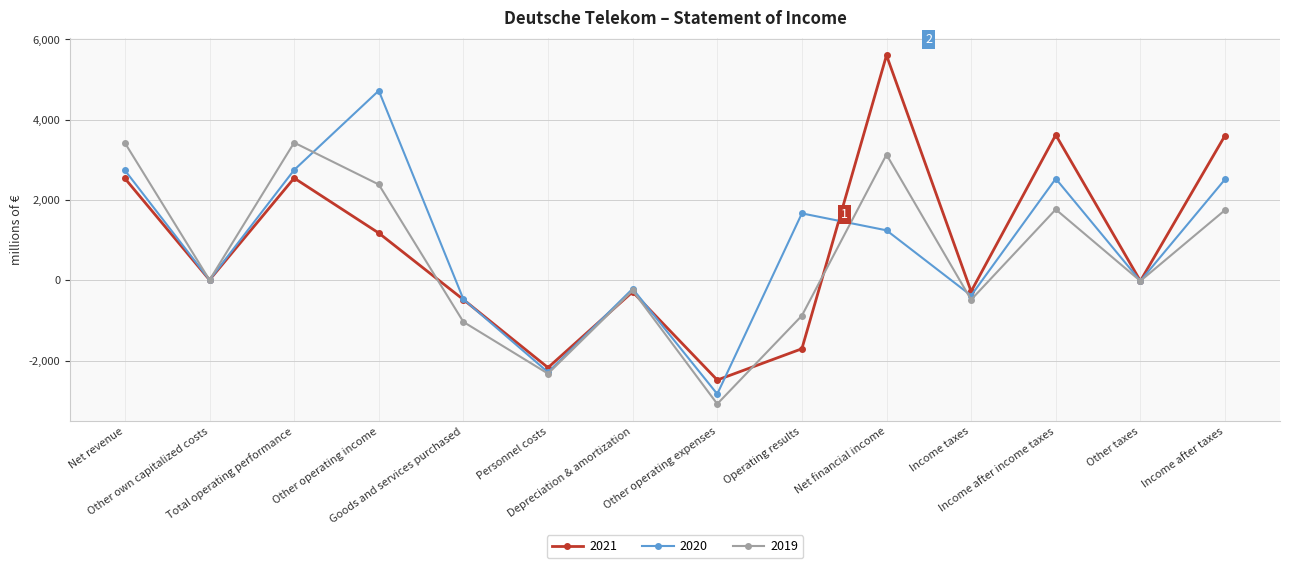

How many lines are shown in the chart?

3